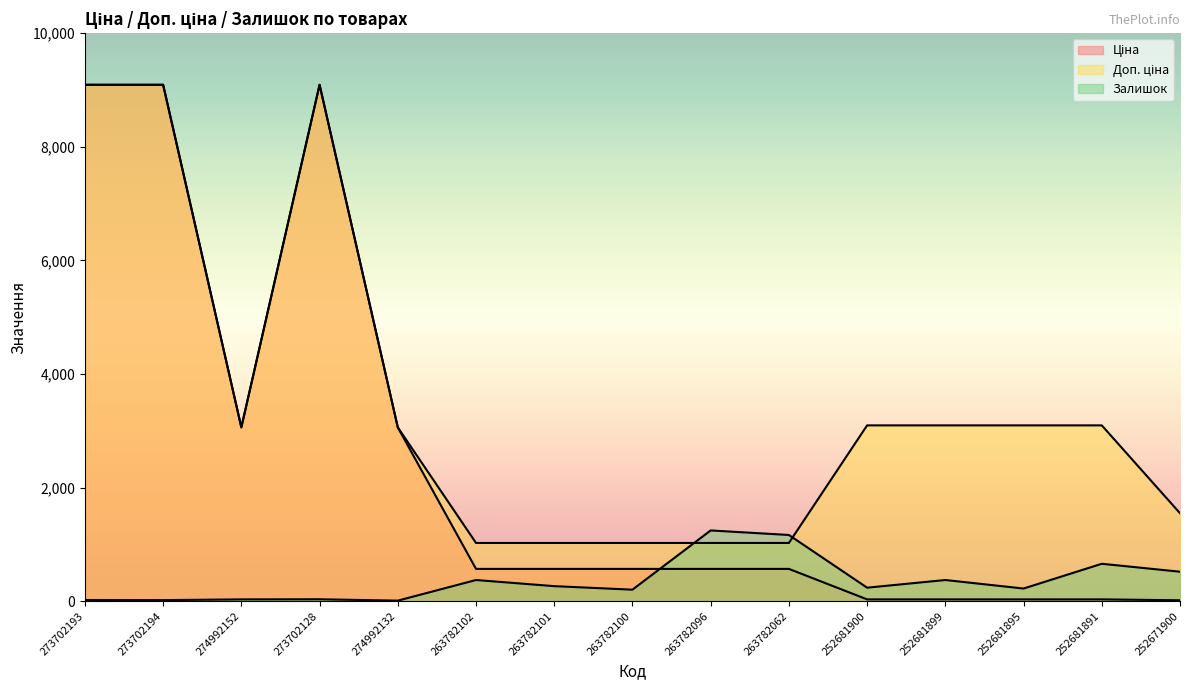

True or false: Залишок has more than 1 interior local peaks.

True